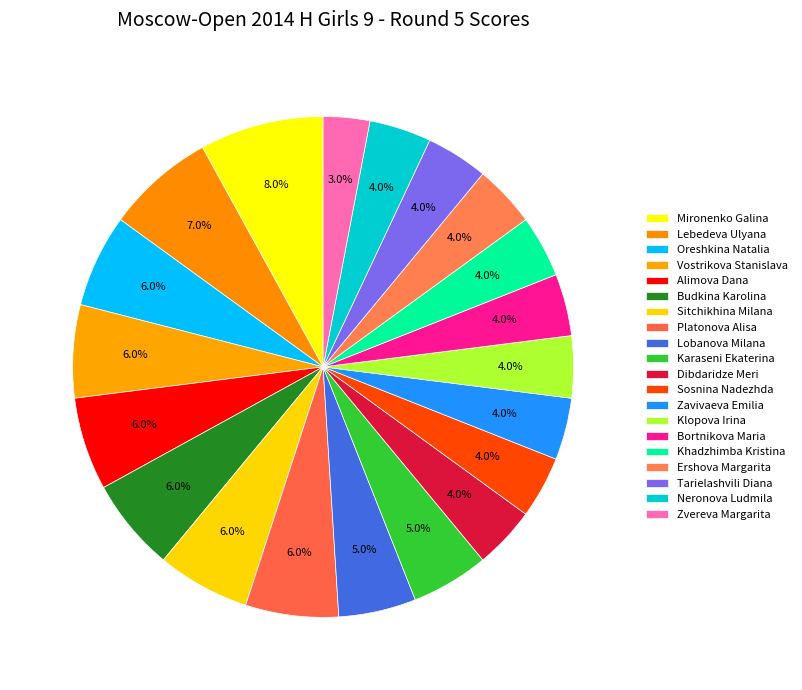

To the nearest percent, what is the combined percentage of Zavivaeva Emilia and Zvereva Margarita?

7%